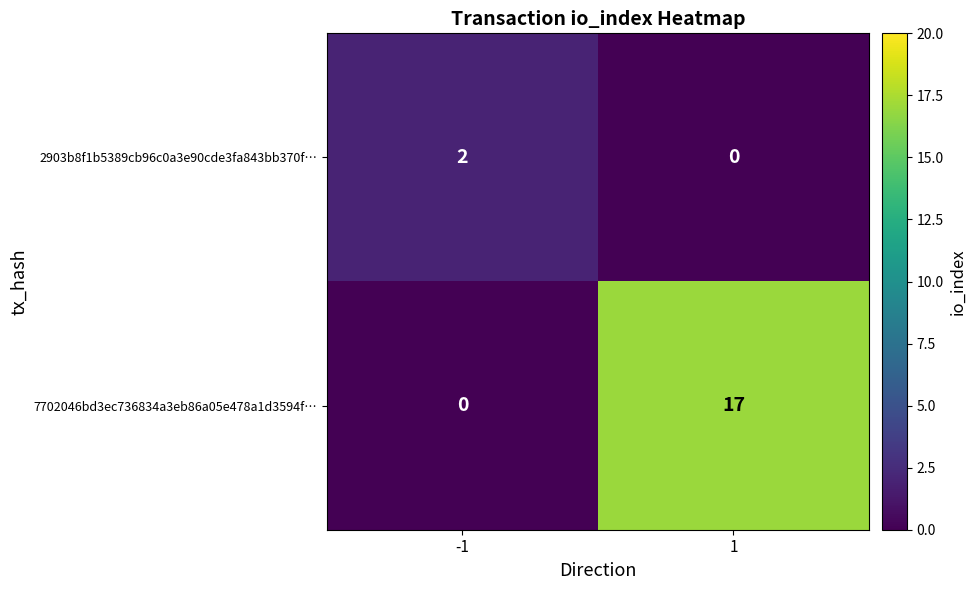

What value does the 7702046bd3ec736834a3eb86a05e478a1d3594f… series have at 1, to the nearest 10?

20